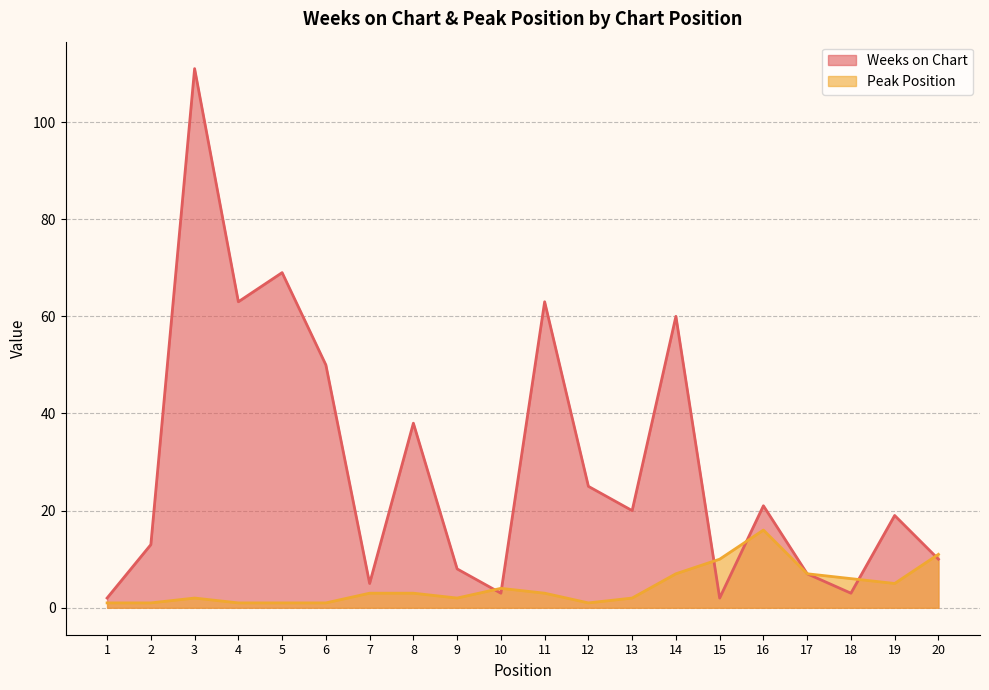

Rank the series by their average value, from lowest to highest.

Peak Position, Weeks on Chart